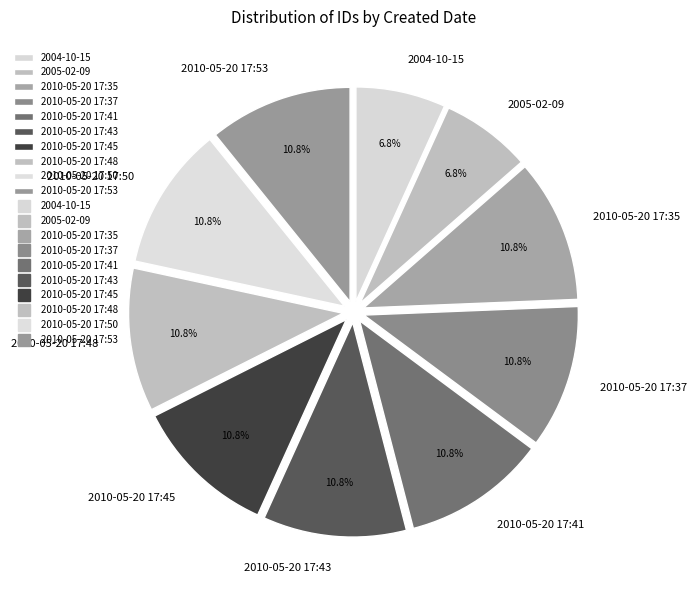

To the nearest percent, what percentage of the pie is 2010-05-20 17:43?

11%